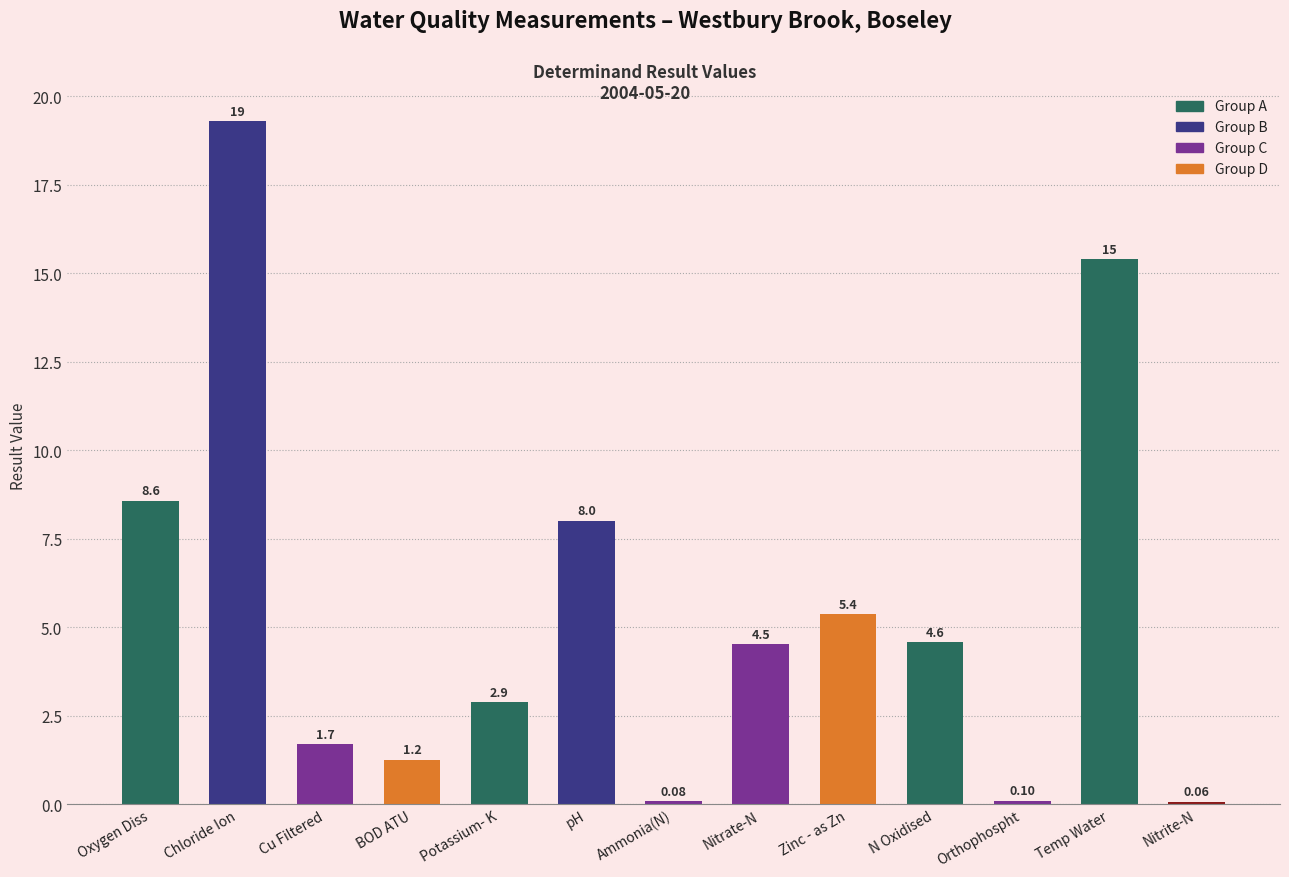

What is the maximum value shown in the chart?

19.3